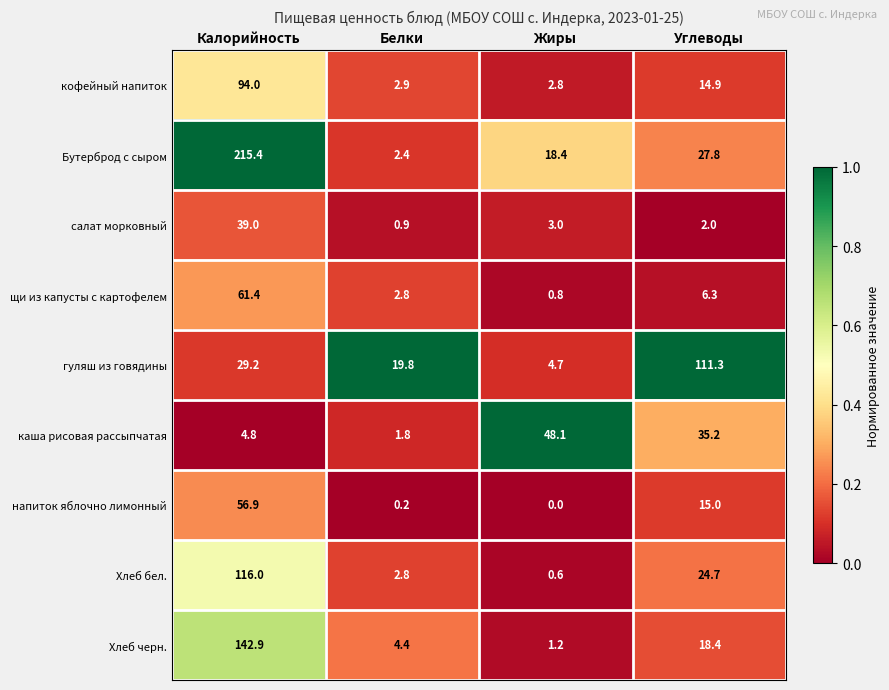

Which series has the largest total across all categories?

Бутерброд с сыром